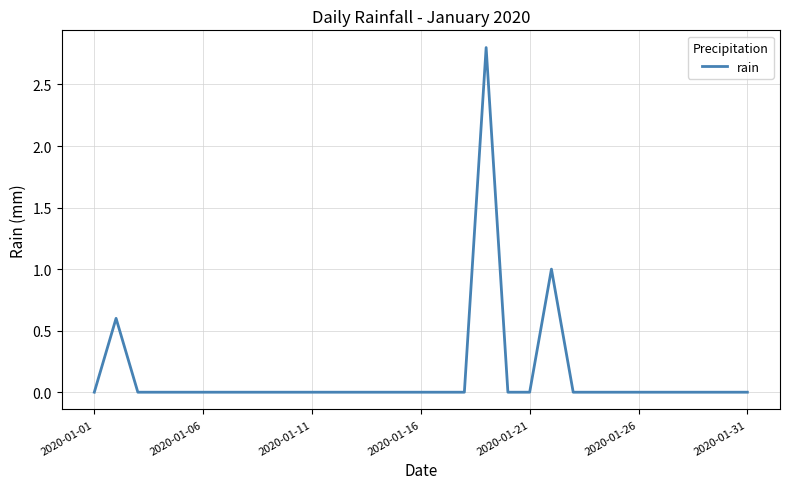

What is the difference between the maximum and minimum values?

2.8